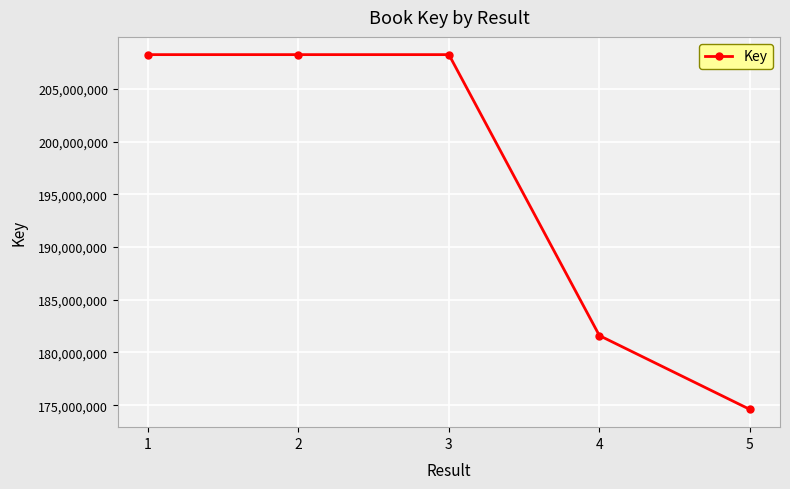

Read the value at 1, to the nearest 50.

208258650